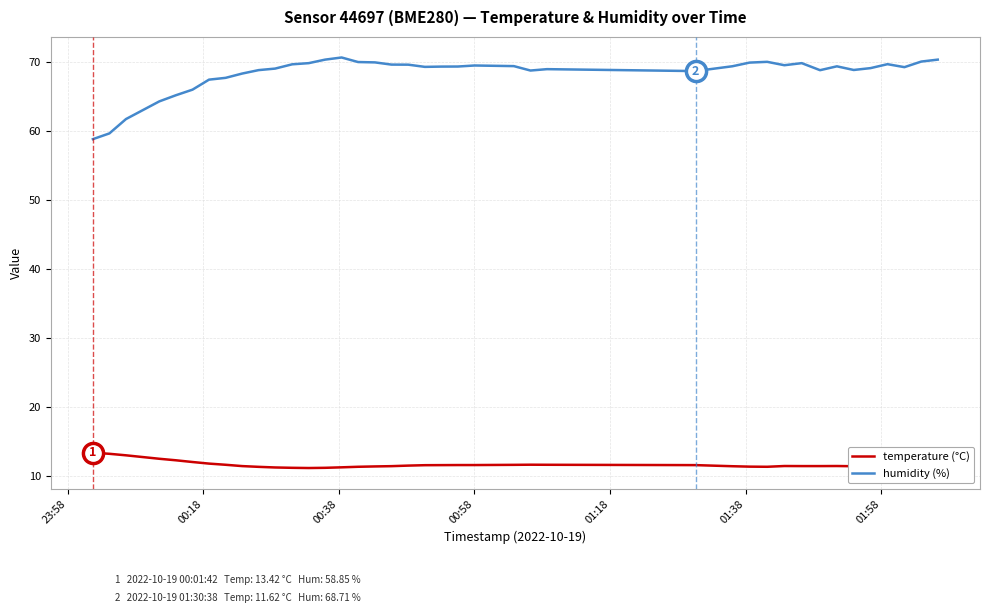

What is the value of the temperature (°C) point at the 8th from the left?

11.7